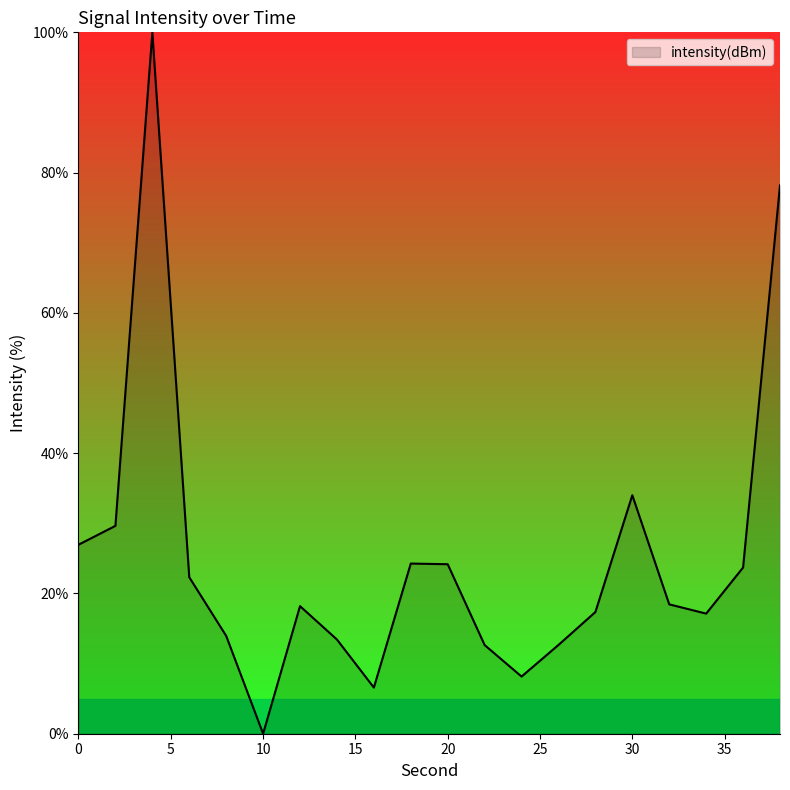

What is the greatest value displayed?

100.0